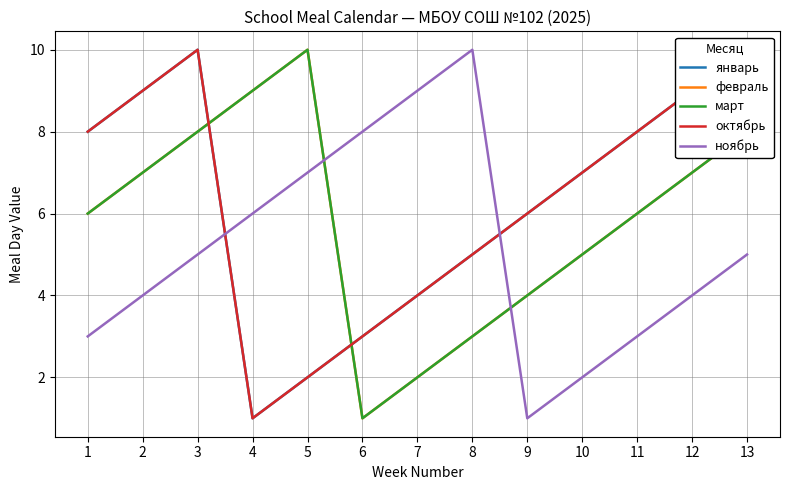

Reading right to left, transcribe all the data shown in this chart.

январь: 13=10	12=9	11=8	10=7	9=6	8=5	7=4	6=3	5=2	4=1	3=10	2=9	1=8
февраль: 13=8	12=7	11=6	10=5	9=4	8=3	7=2	6=1	5=10	4=9	3=8	2=7	1=6
март: 13=8	12=7	11=6	10=5	9=4	8=3	7=2	6=1	5=10	4=9	3=8	2=7	1=6
октябрь: 13=10	12=9	11=8	10=7	9=6	8=5	7=4	6=3	5=2	4=1	3=10	2=9	1=8
ноябрь: 13=5	12=4	11=3	10=2	9=1	8=10	7=9	6=8	5=7	4=6	3=5	2=4	1=3